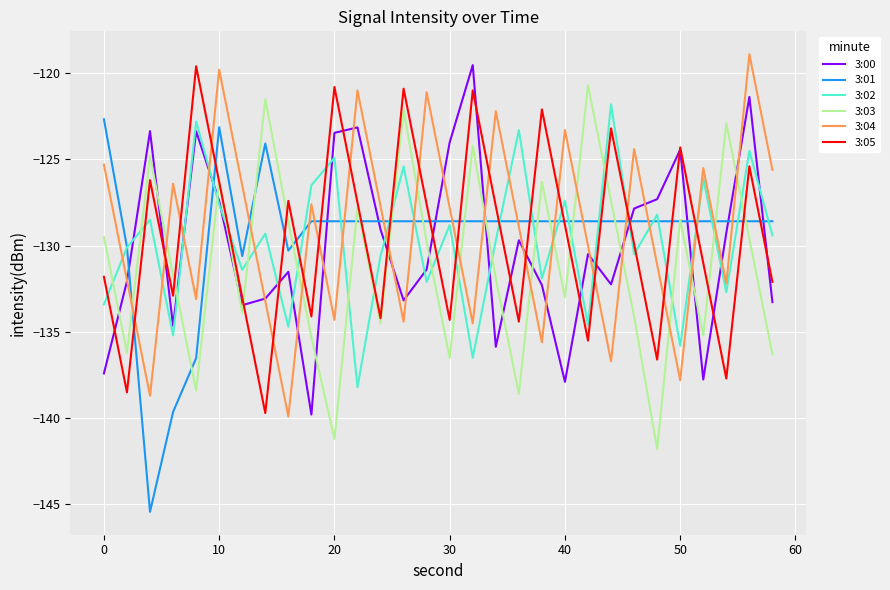

Which series has the largest range (max minus min)?

3:01